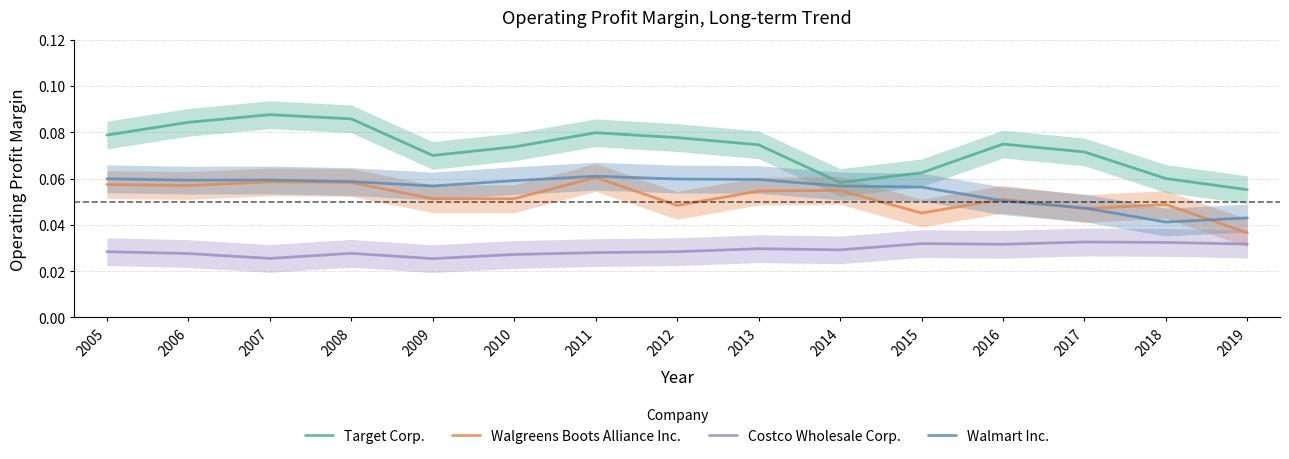

How many times do Walmart Inc. and Walgreens Boots Alliance Inc. cross each other?

4